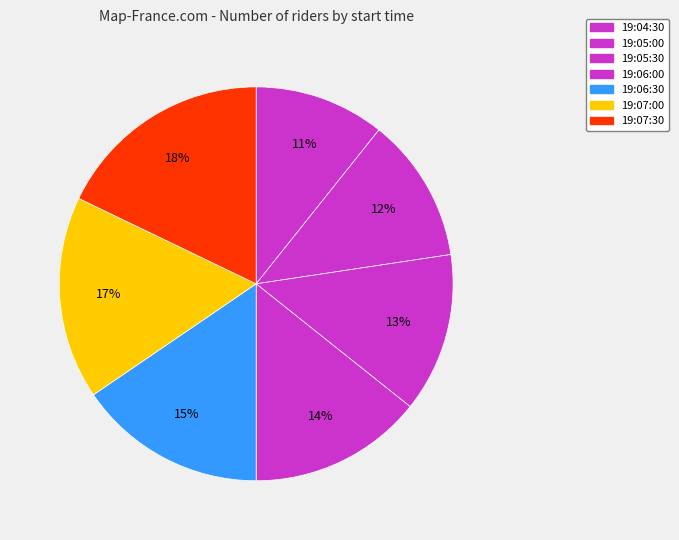

To the nearest percent, what is the difference between the largest and smallest slice percentages?

7%